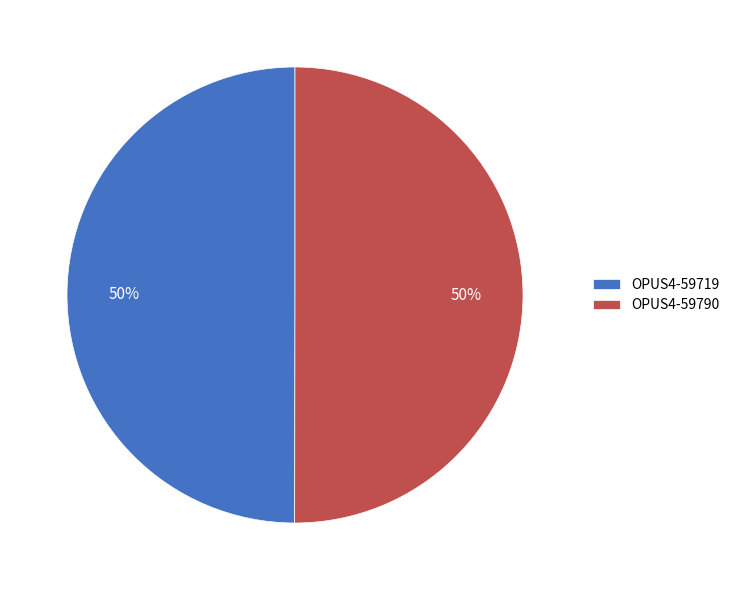

The OPUS4-59790 slice represents 50% of the pie. True or false?

True